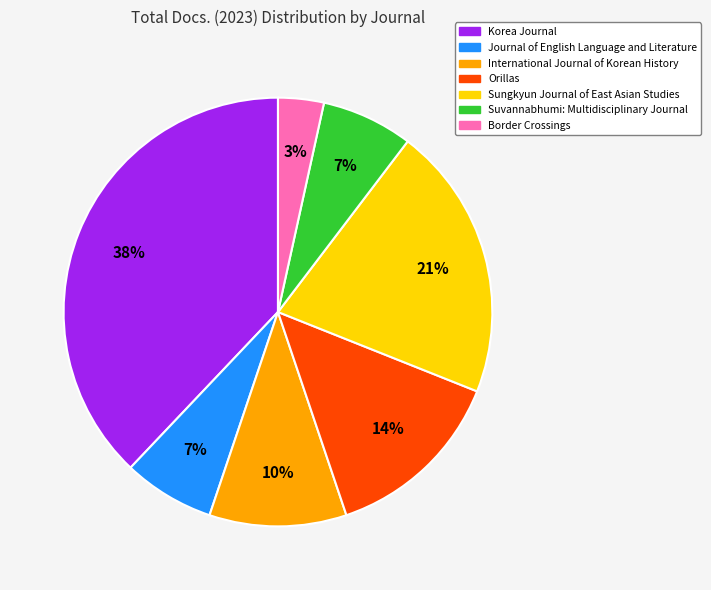

How many slices are in this pie chart?

7